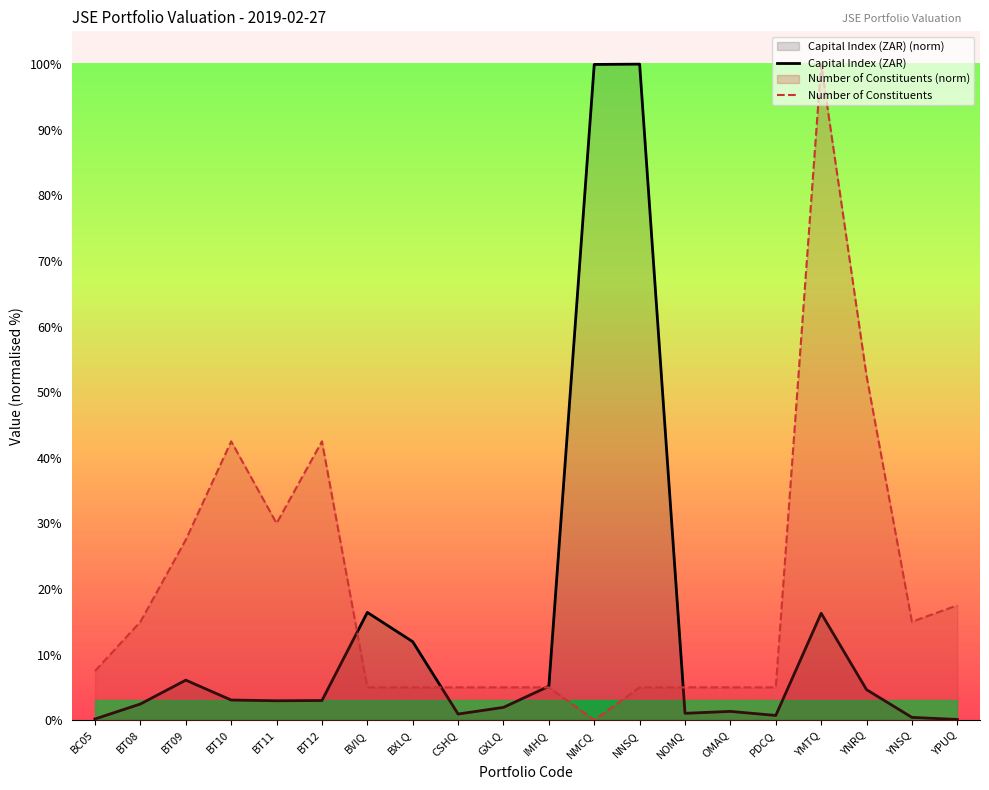

Is the value of Capital Index (ZAR) at YNSQ greater than the value of Number of Constituents at OMAQ?

No